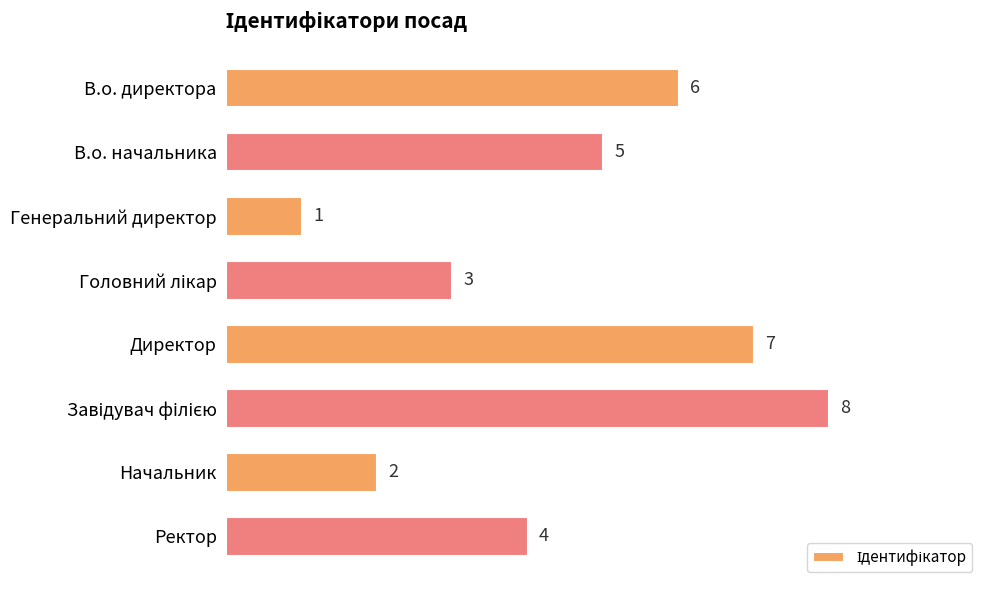

How many values are between 3 and 7?

5